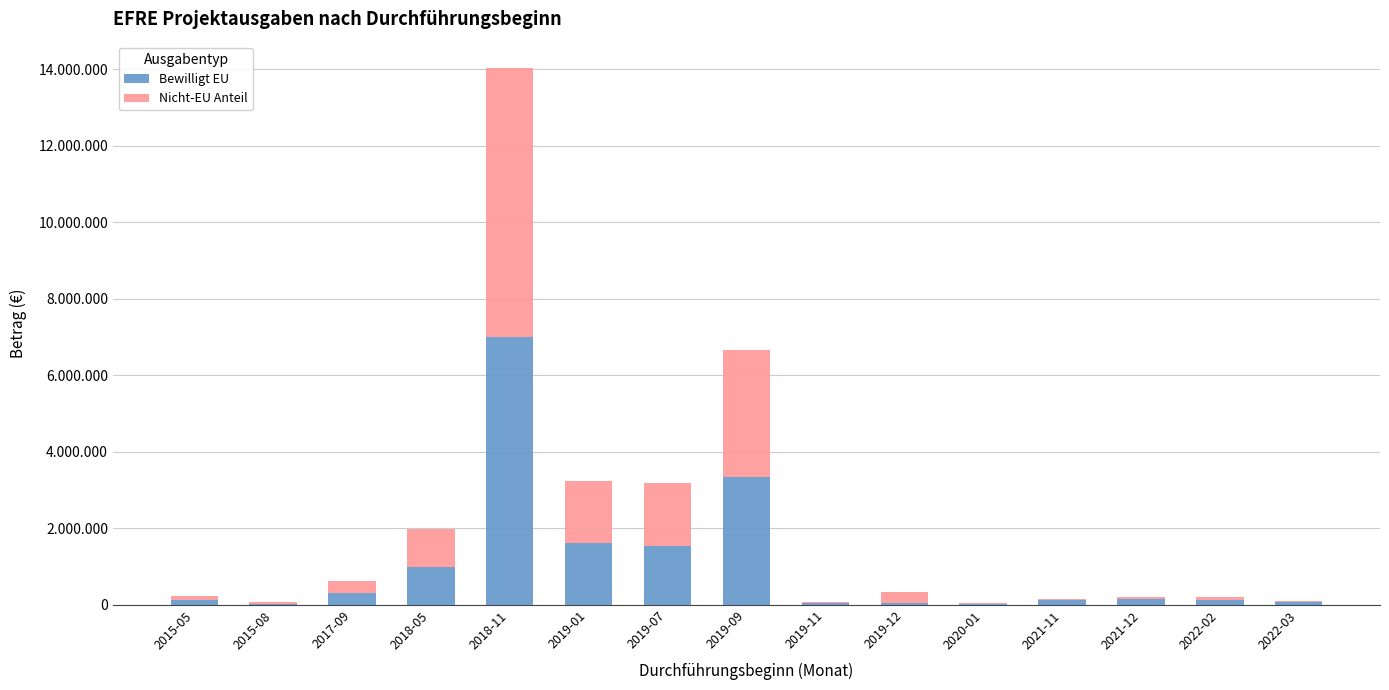

At which label is Nicht-EU Anteil closest to 3510574?

2019-09